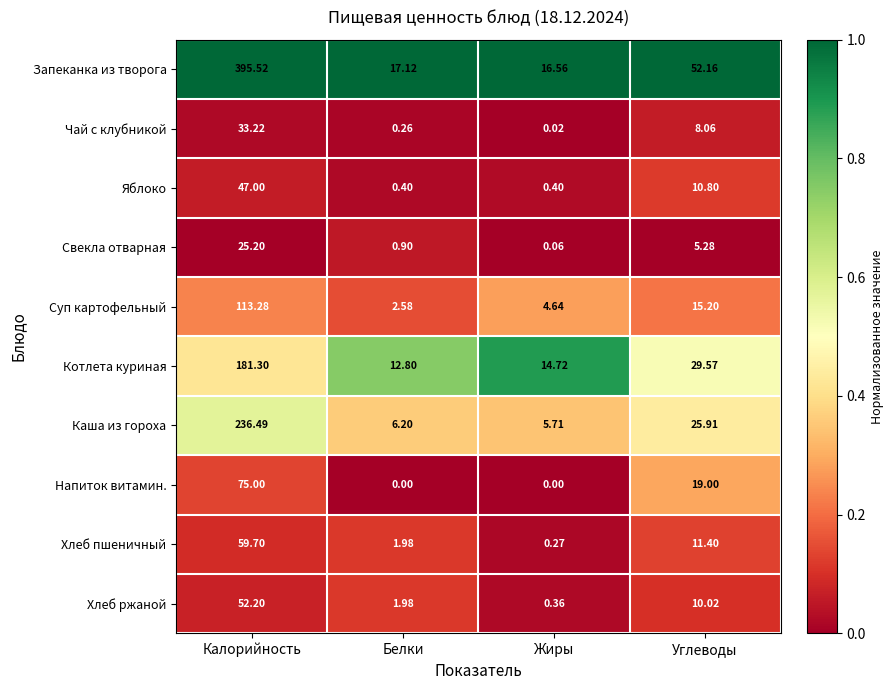

Which series has the largest range (max minus min)?

Запеканка из творога